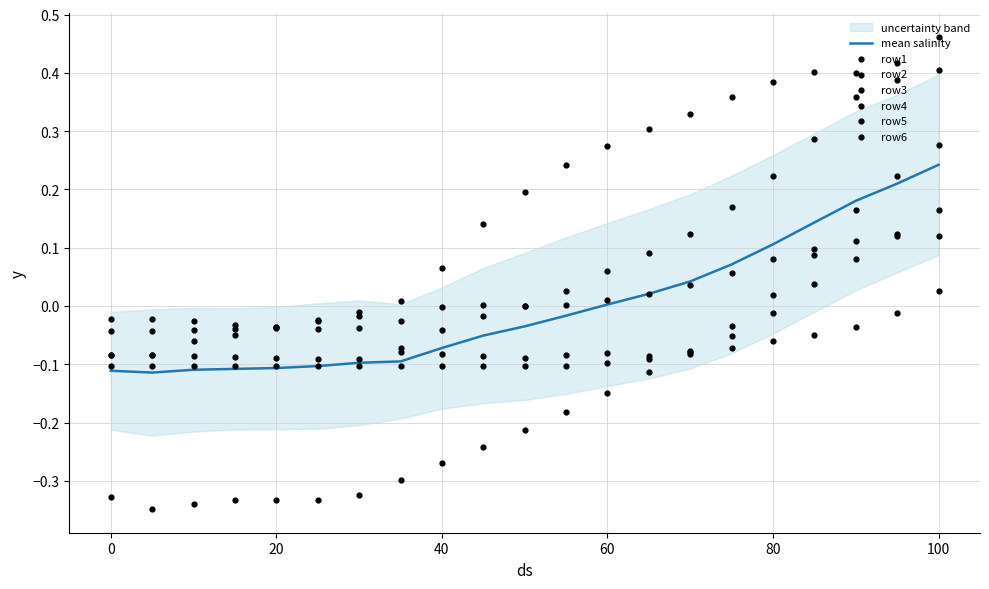

Which series reaches the maximum Y coordinate?

row1